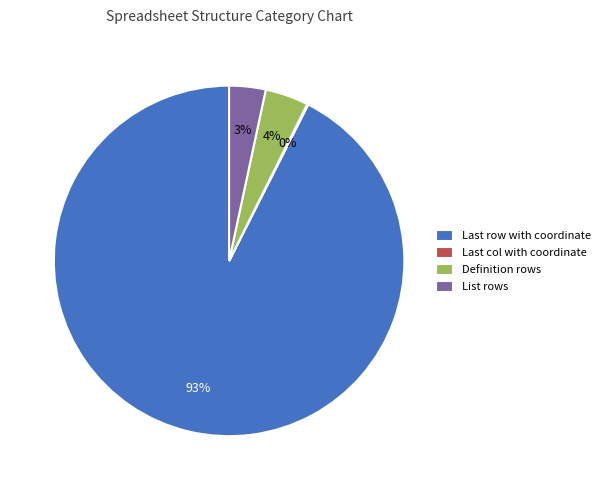

To the nearest percent, what is the difference between the Definition rows and List rows slice percentages?

1%